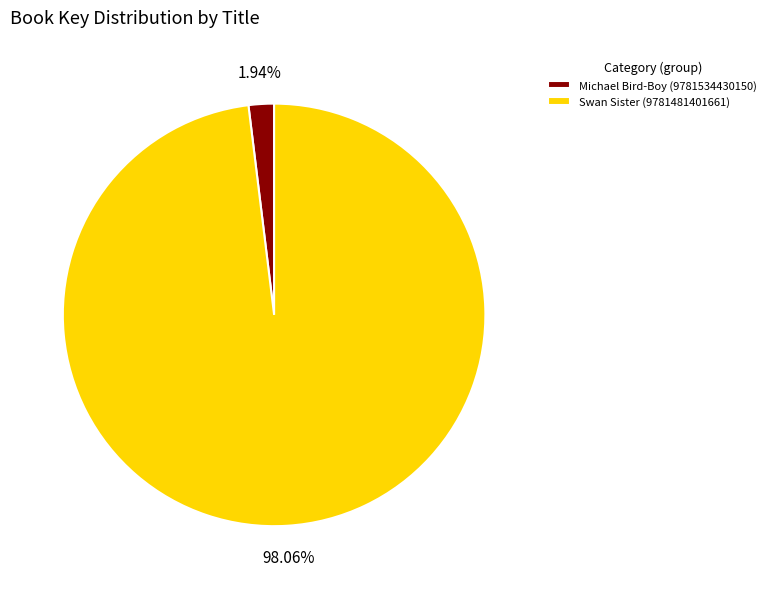

What is the smallest slice in the pie chart?

Michael Bird-Boy (9781534430150)